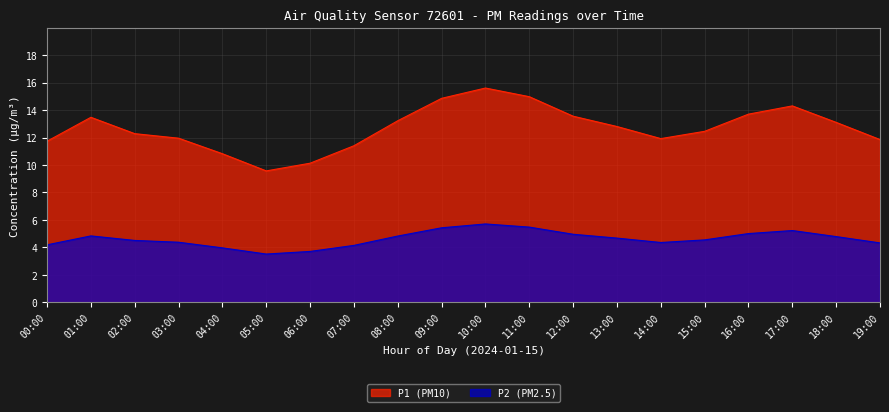

At which category does P1 reach its first local valley?

05:00